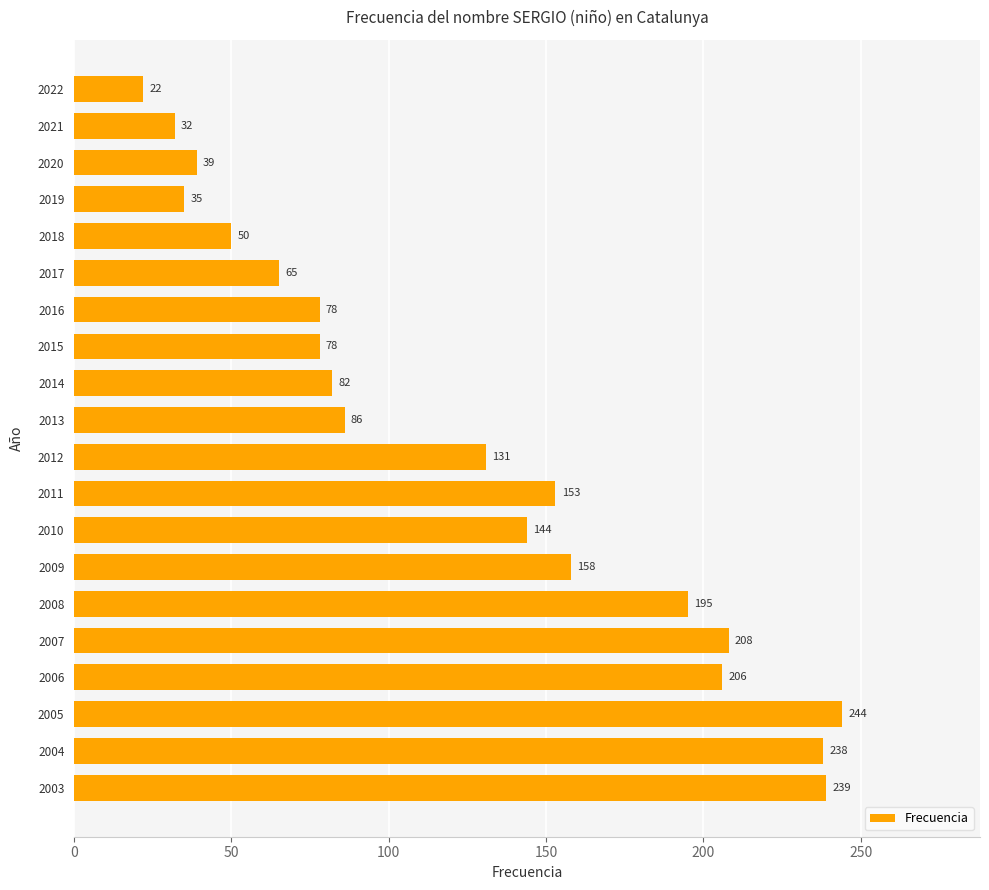

What is the difference between the second highest and second lowest values?

207